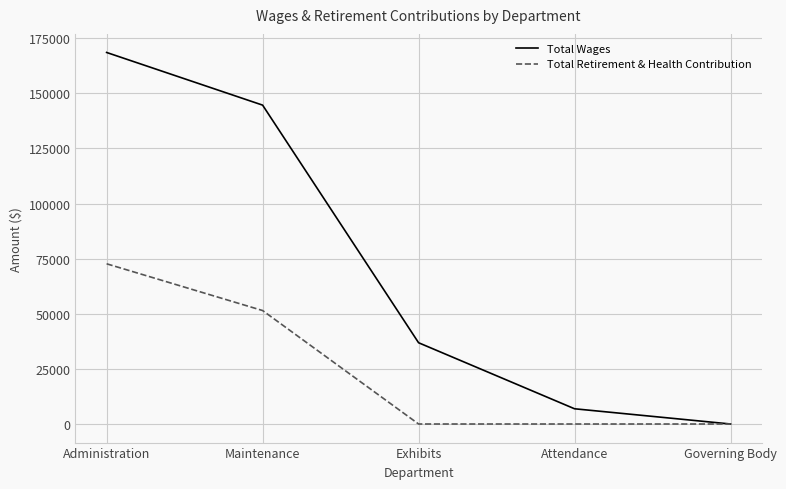

What is the sum of all Total Wages values?

357022